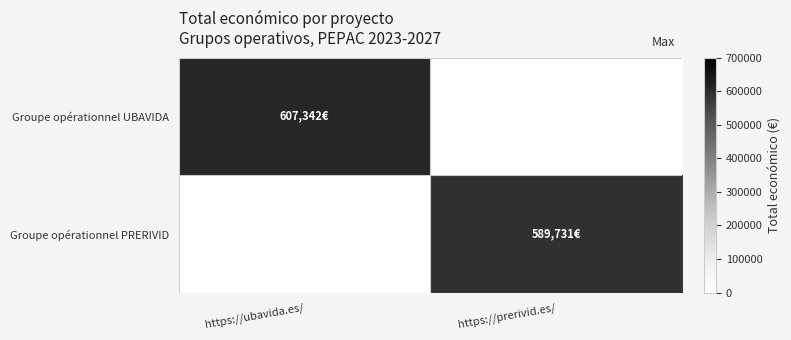

Reading right to left, extract all data points from this chart.

Groupe opérationnel UBAVIDA: https://prerivid.es/=0	https://ubavida.es/=607342
Groupe opérationnel PRERIVID: https://prerivid.es/=589731	https://ubavida.es/=0